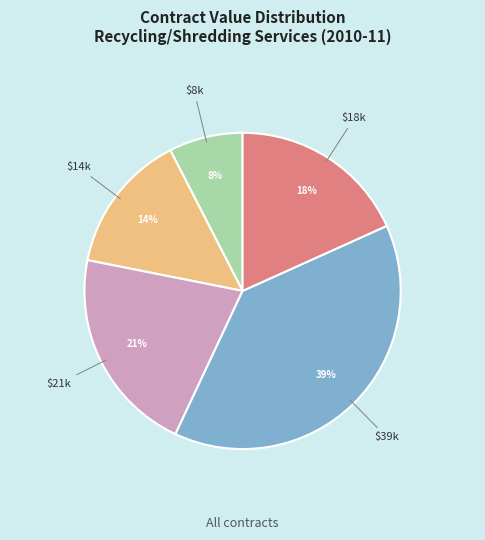

To the nearest percent, what is the average slice percentage?

20%